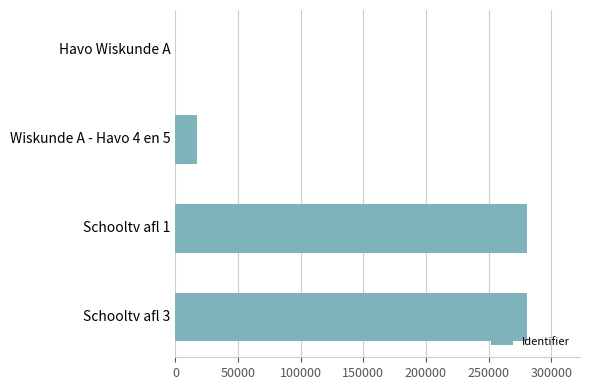

What is the sum of all values?

579094